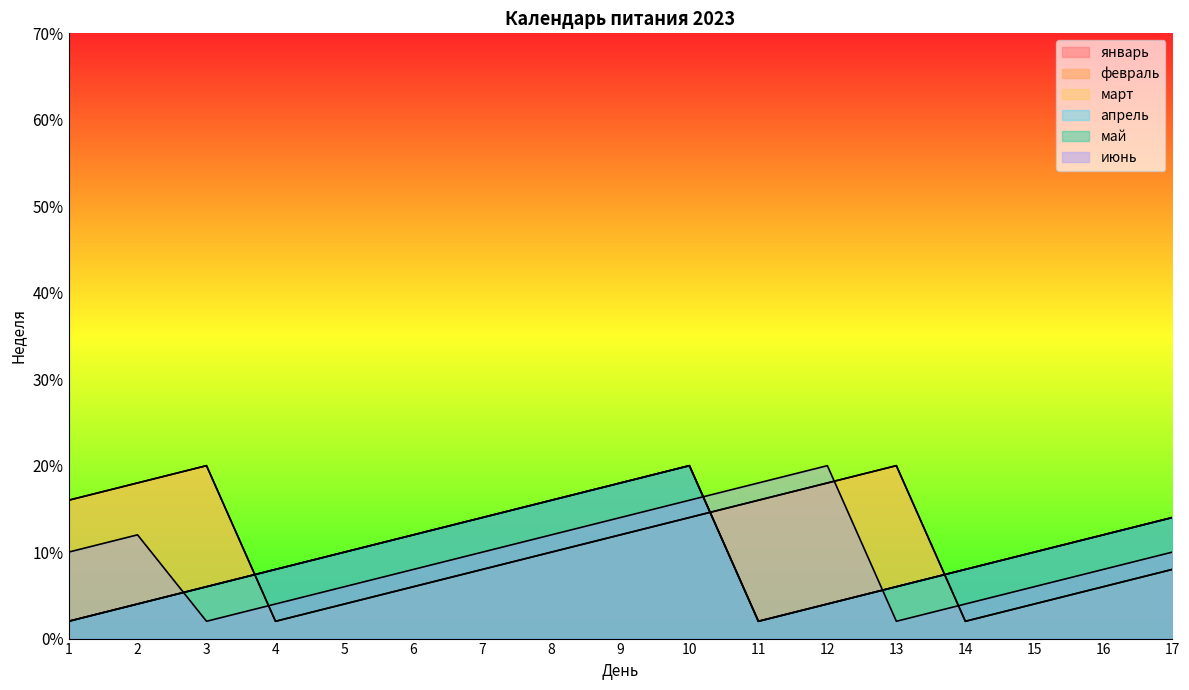

What is the highest value of the февраль series?

10